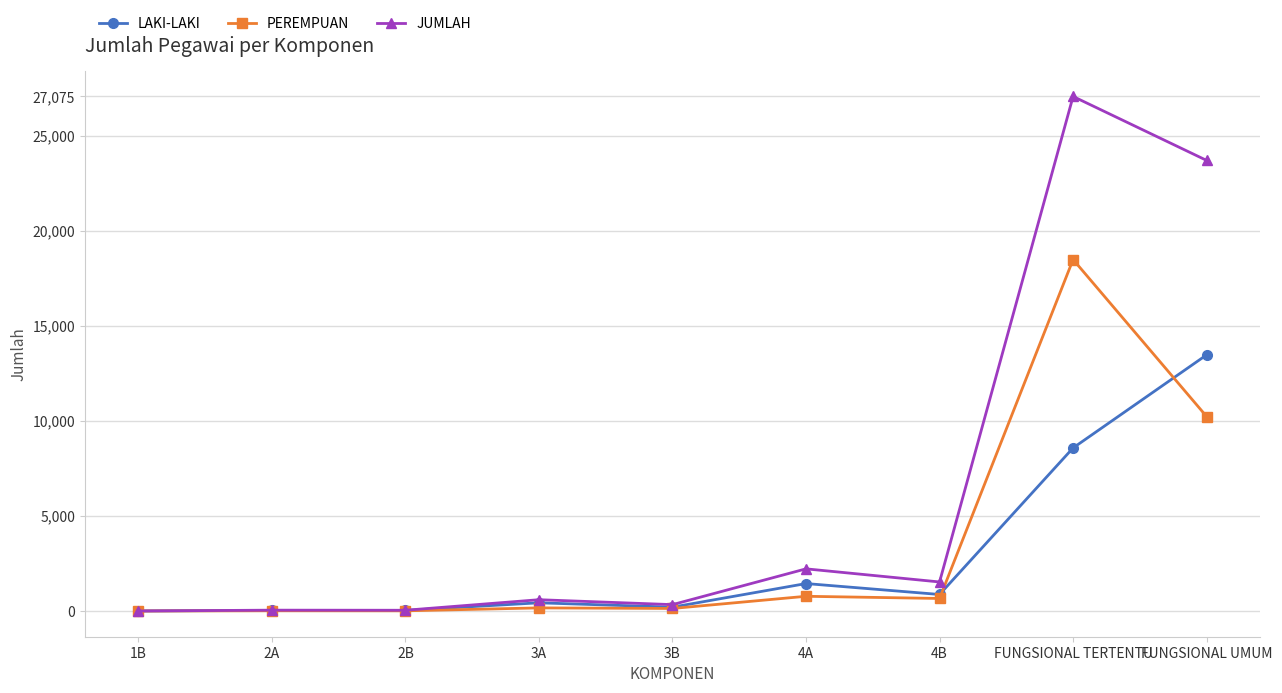

What is the approximate value of JUMLAH at 1B?

1